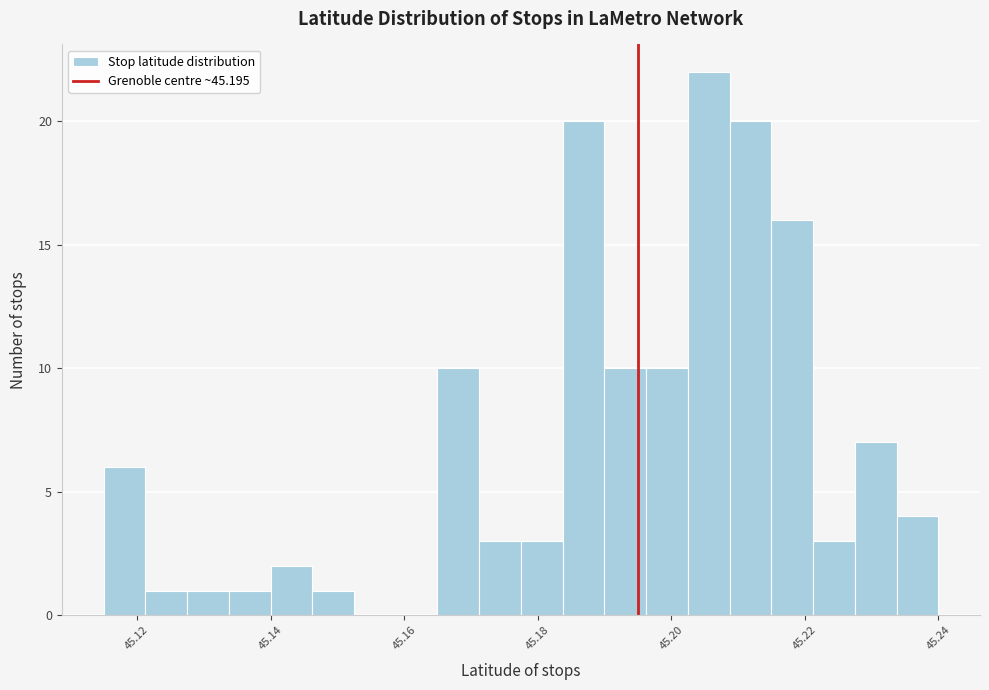

Around what value on the x-axis is the tallest bar? Give the approximate position of its centre, as read against the axis.

45.206